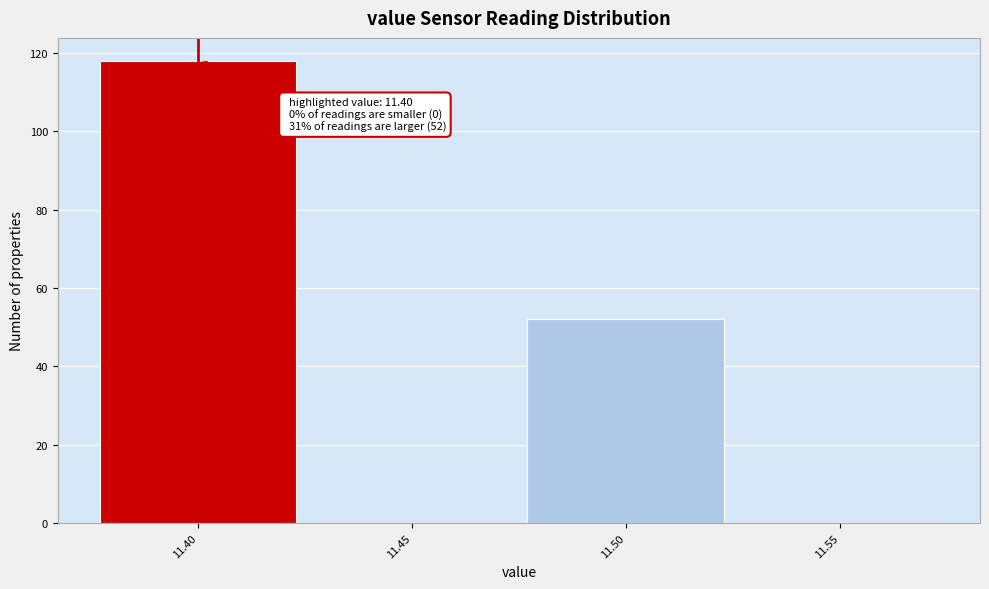

Which range on the x-axis has the tallest bar?

11.375 to 11.425